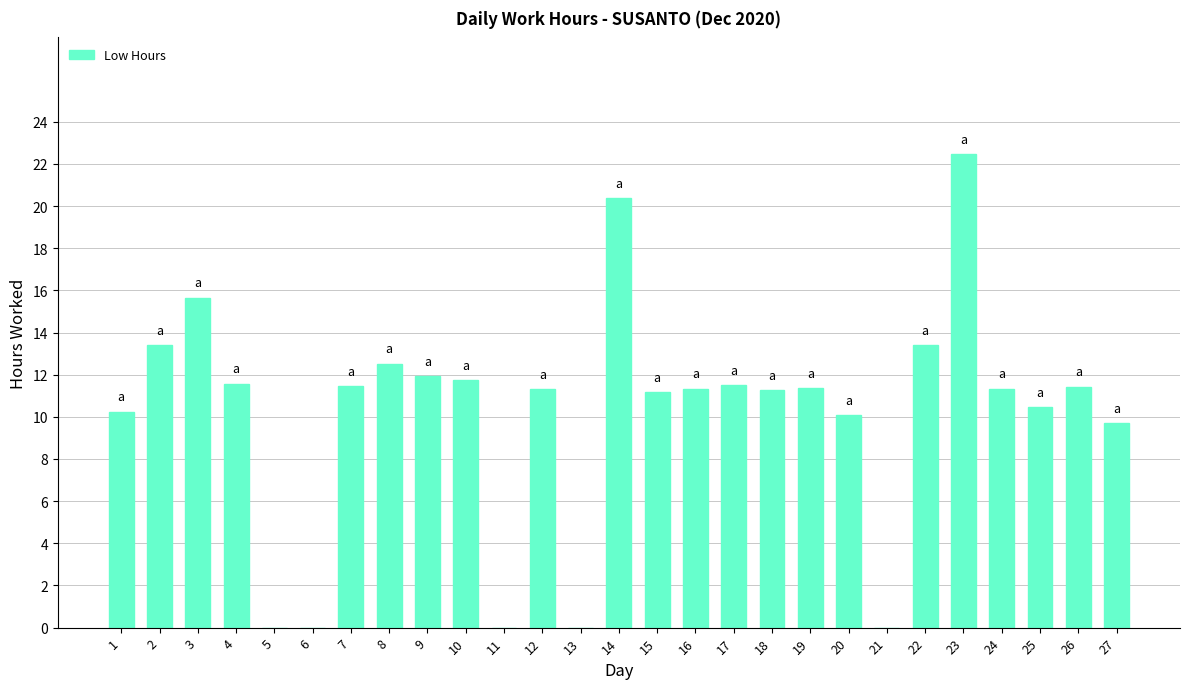

The value at 2 is 22.9. True or false?

False